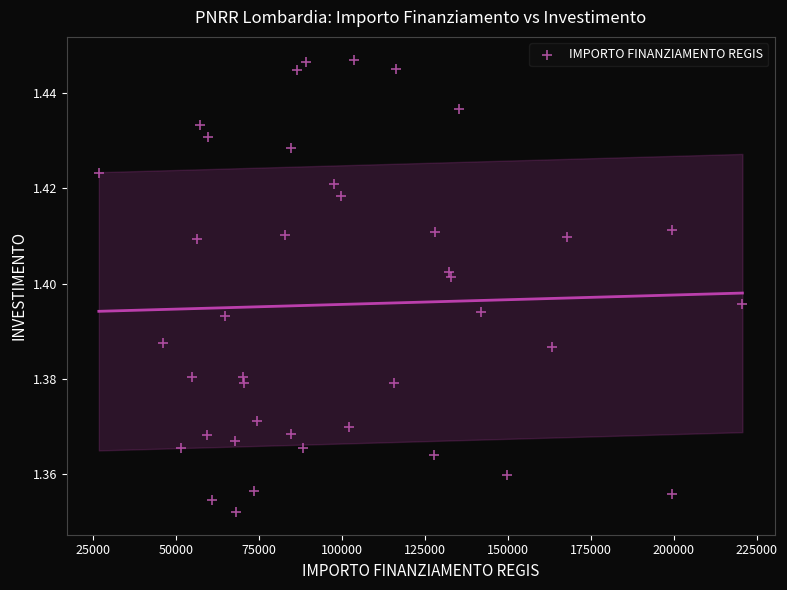

What is the range of X values (max minus min)?

193933.1